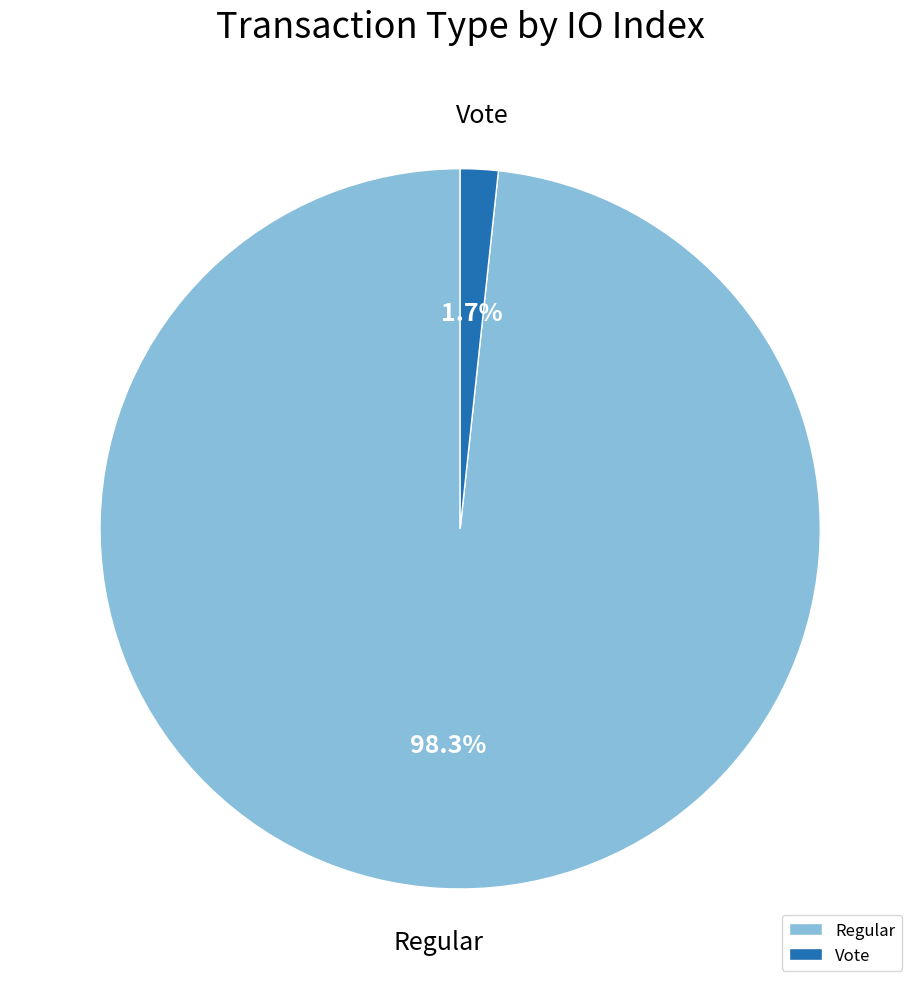

How much of the chart is everything except Regular?

1.7%